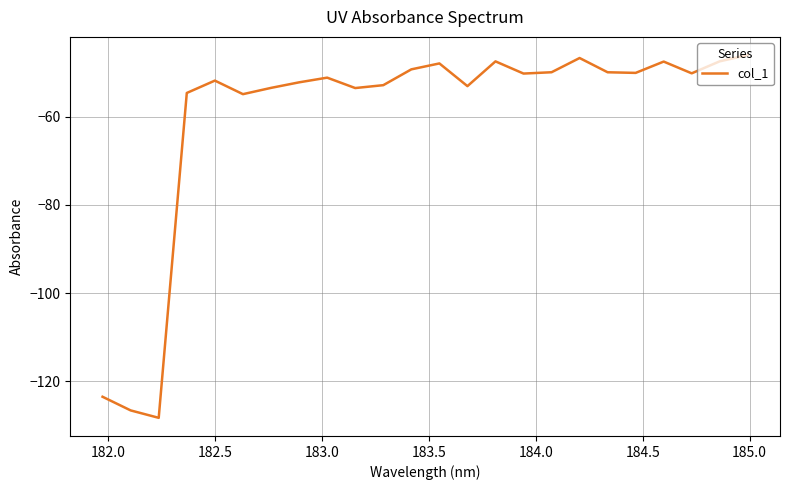

What is the difference between the maximum and minimum values?

82.3